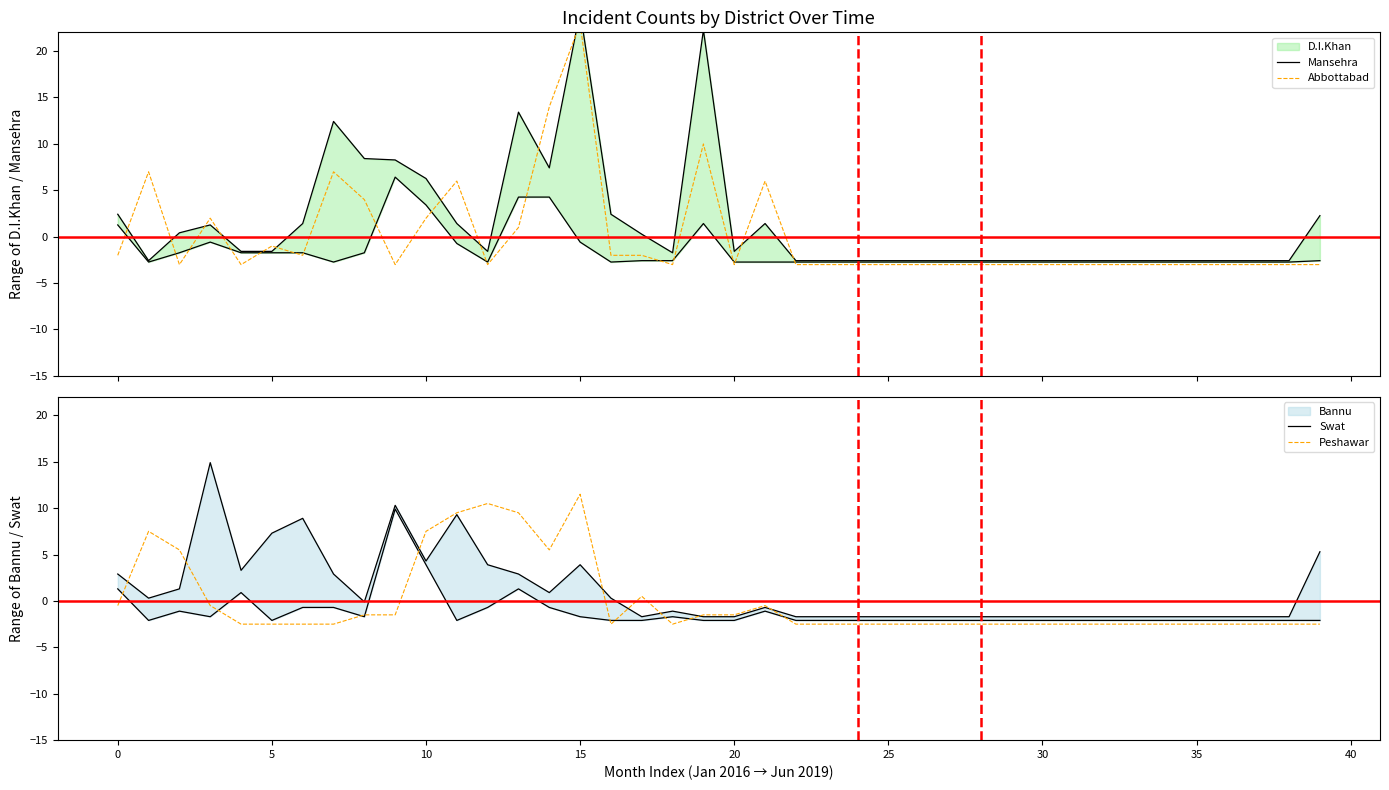

Is it true that Peshawar equals 7.5 at 10?

True